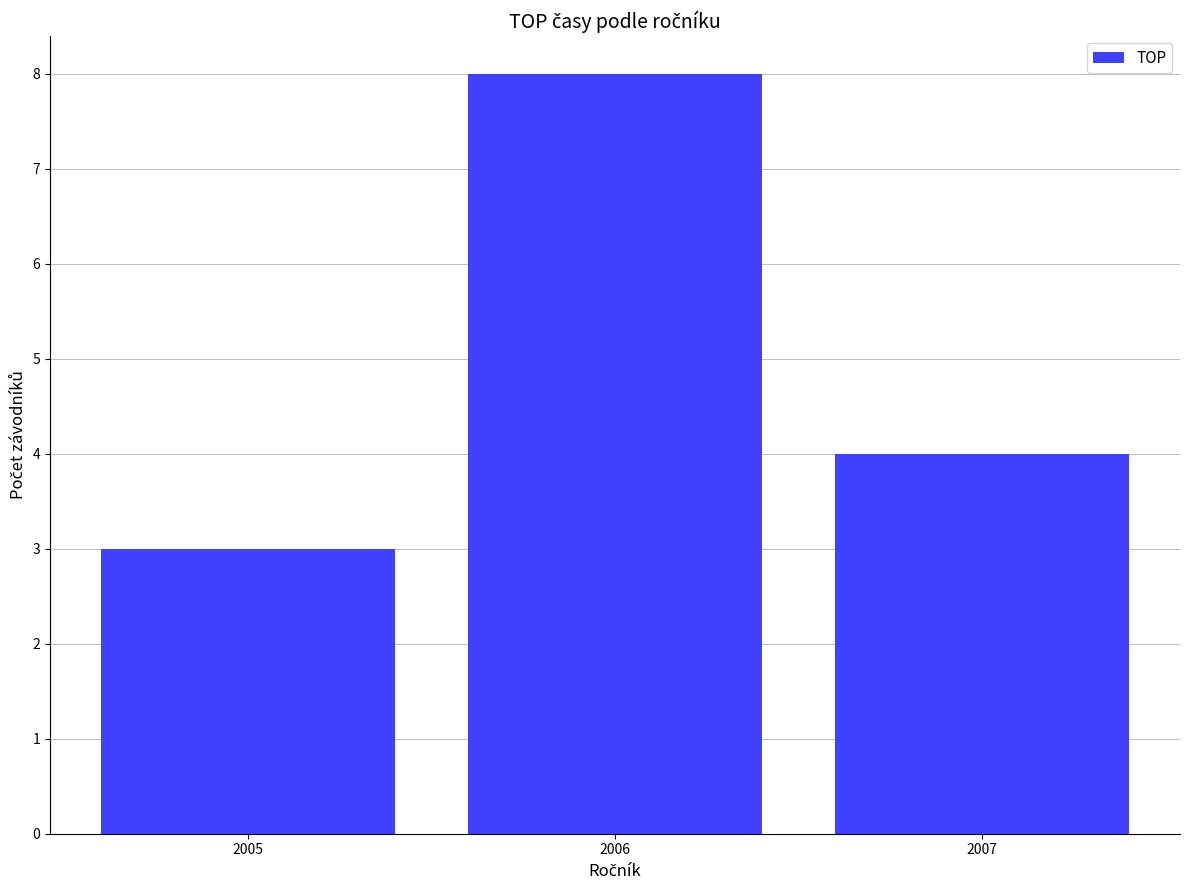

Between 2007 and 2005, which is larger?

2007